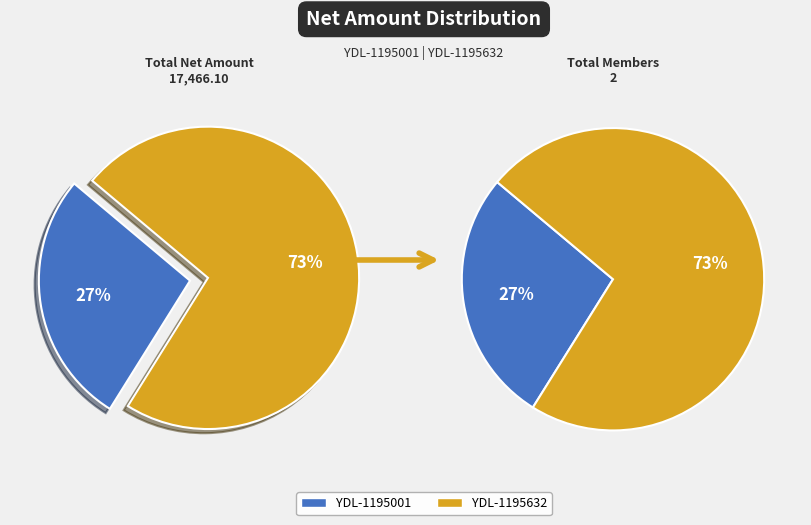

To the nearest percent, what is the combined percentage of YDL-1195632 and YDL-1195001?

100%